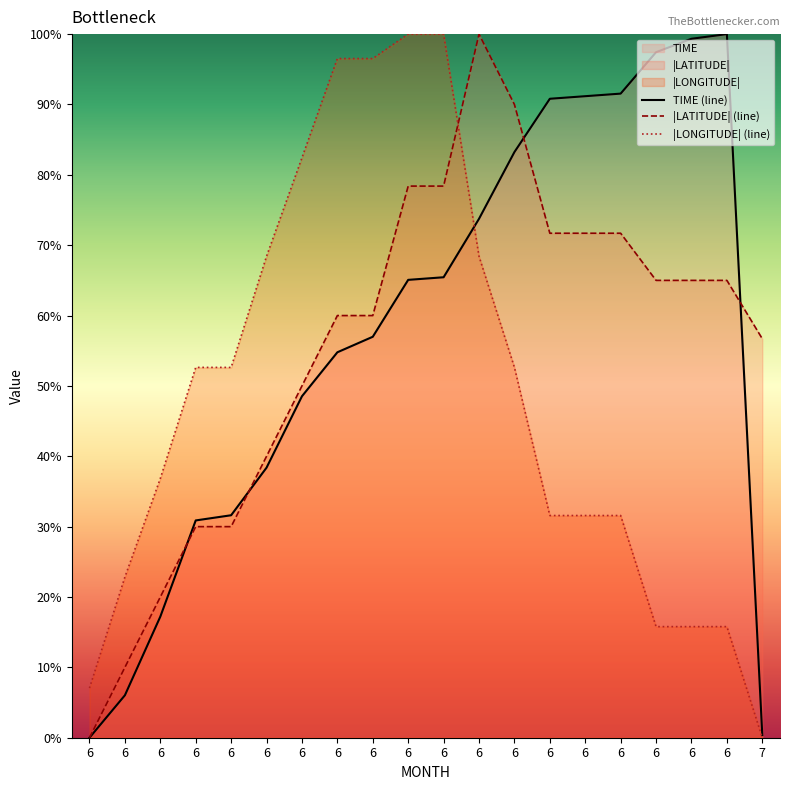

Which has a higher value, 6 or 6?

6